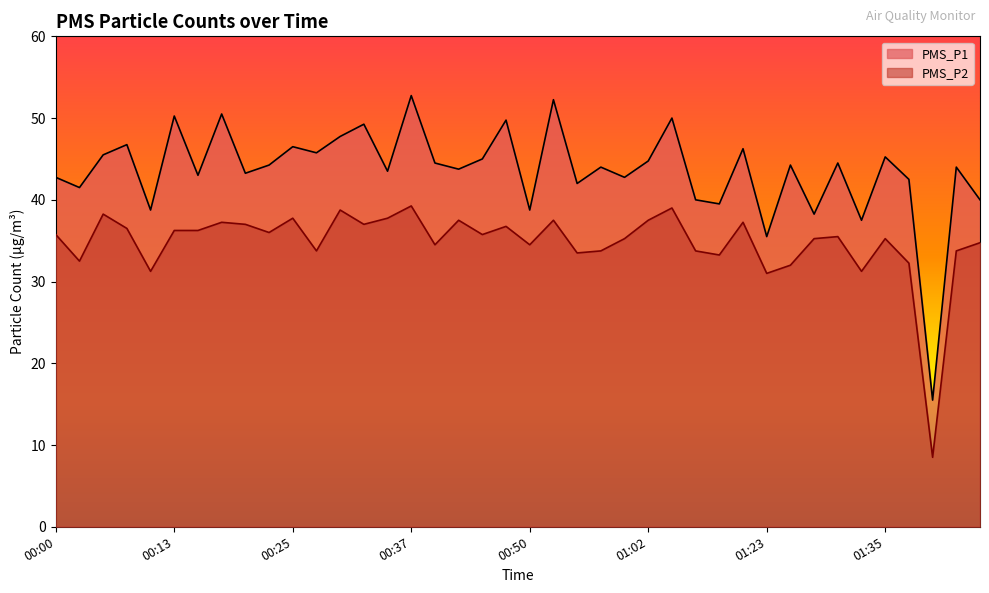

At which category is the sum across all series the highest?

00:37